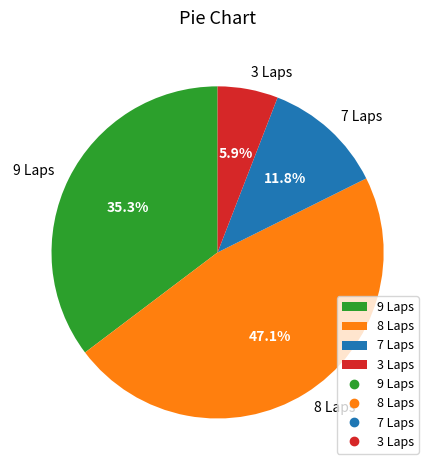

Does any single category account for the majority?

No